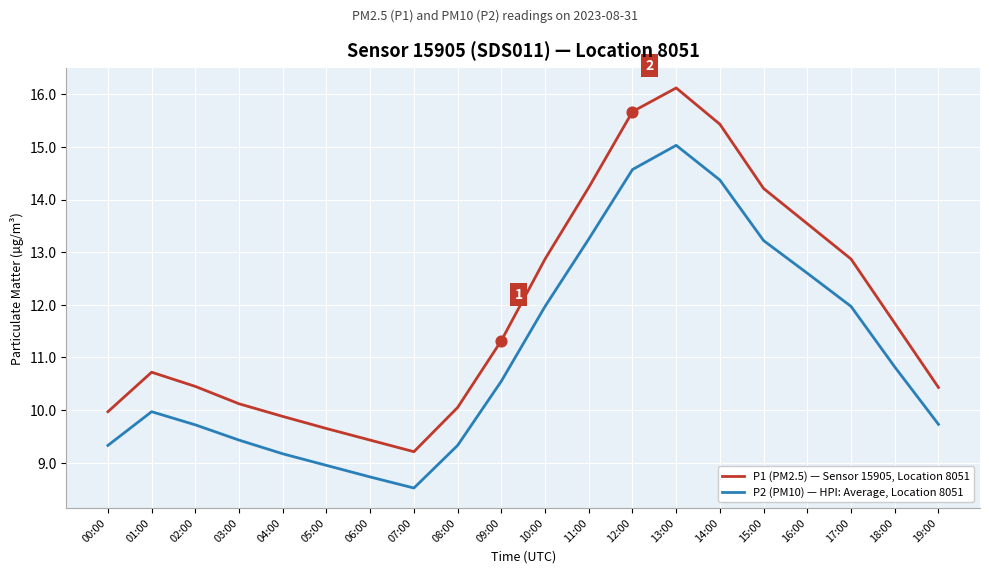

Is the value of P1 (PM2.5) — Sensor 15905, Location 8051 at 08:00 greater than the value of P2 (PM10) — HPI: Average, Location 8051 at 17:00?

No